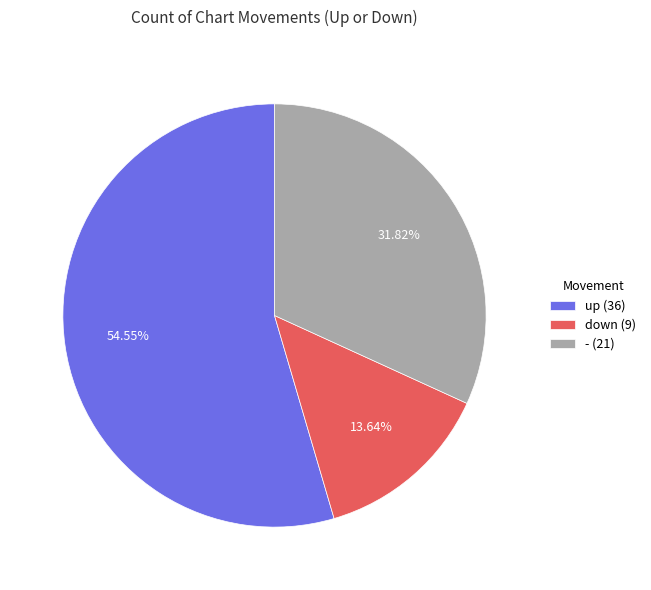

How many segments does this pie chart have?

3